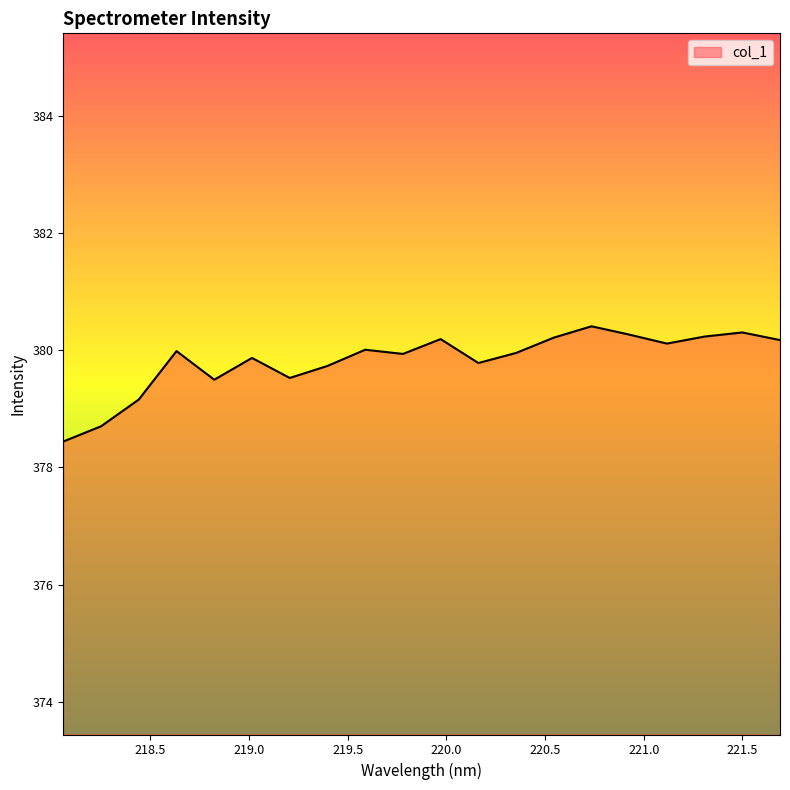

What is the smallest value displayed?

378.4